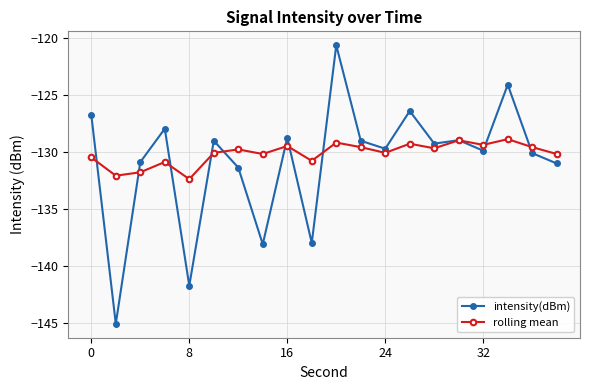

True or false: rolling mean has more than 2 points higher than both neighbors.

True